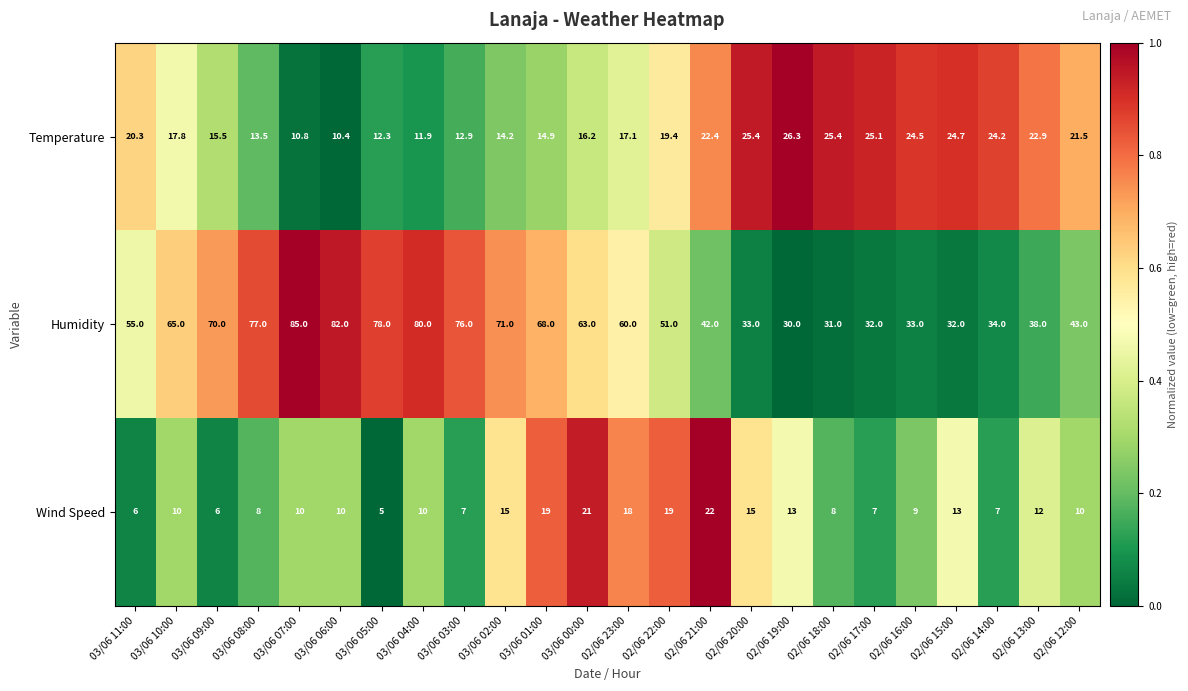

Which series has the largest range (max minus min)?

Humidity